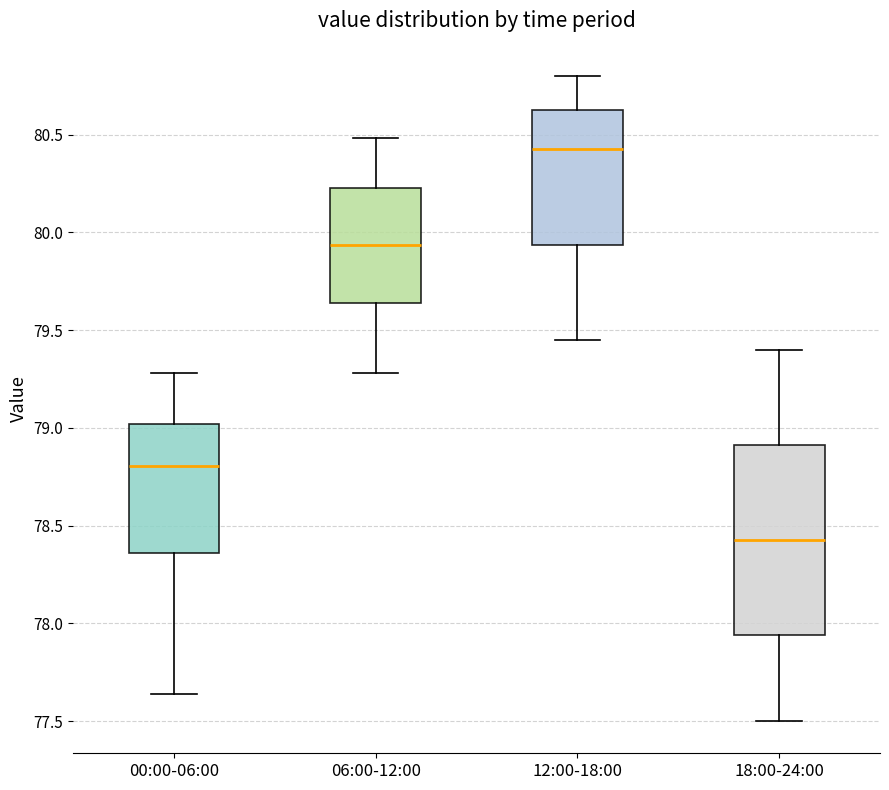

Comparing the boxes themselves (not the whiskers), which one is the tallest?

18:00-24:00